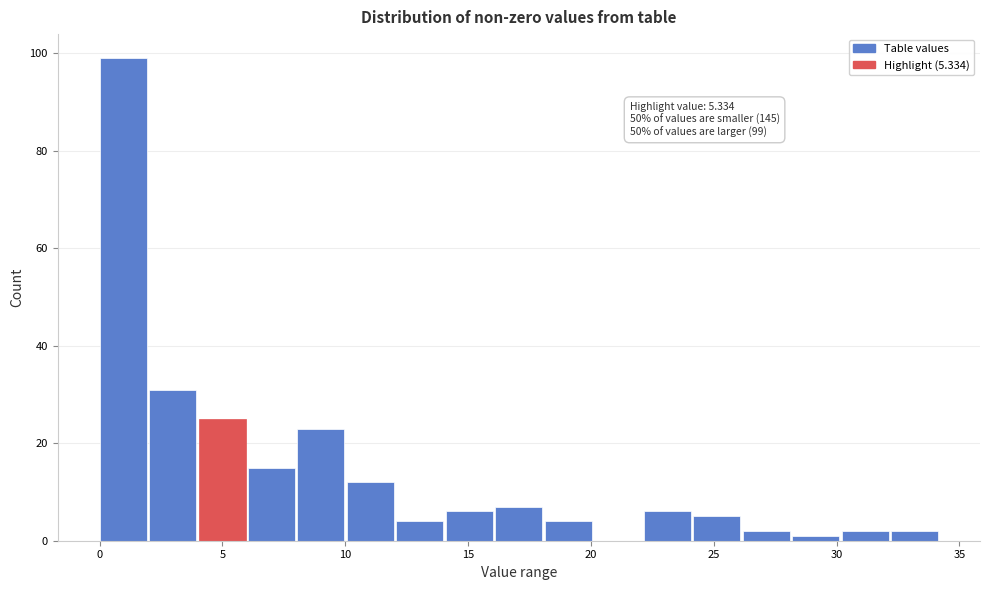

Over which range of the x-axis is the bar tallest?

0 to 2